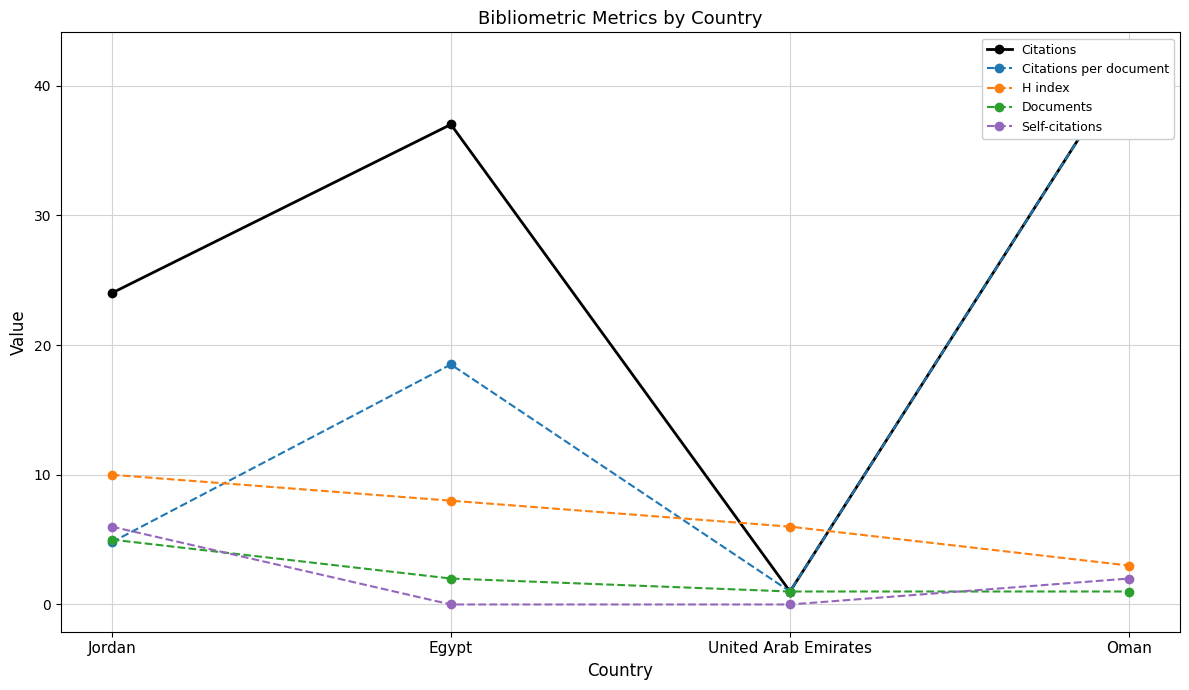

True or false: Citations per document has a value of 69.1 at Oman.

False